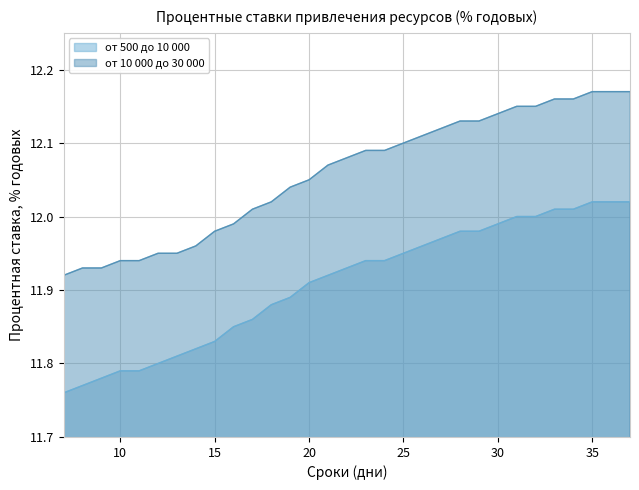

True or false: от 10 000 до 30 000 has a value of 12.2 at 36.

True